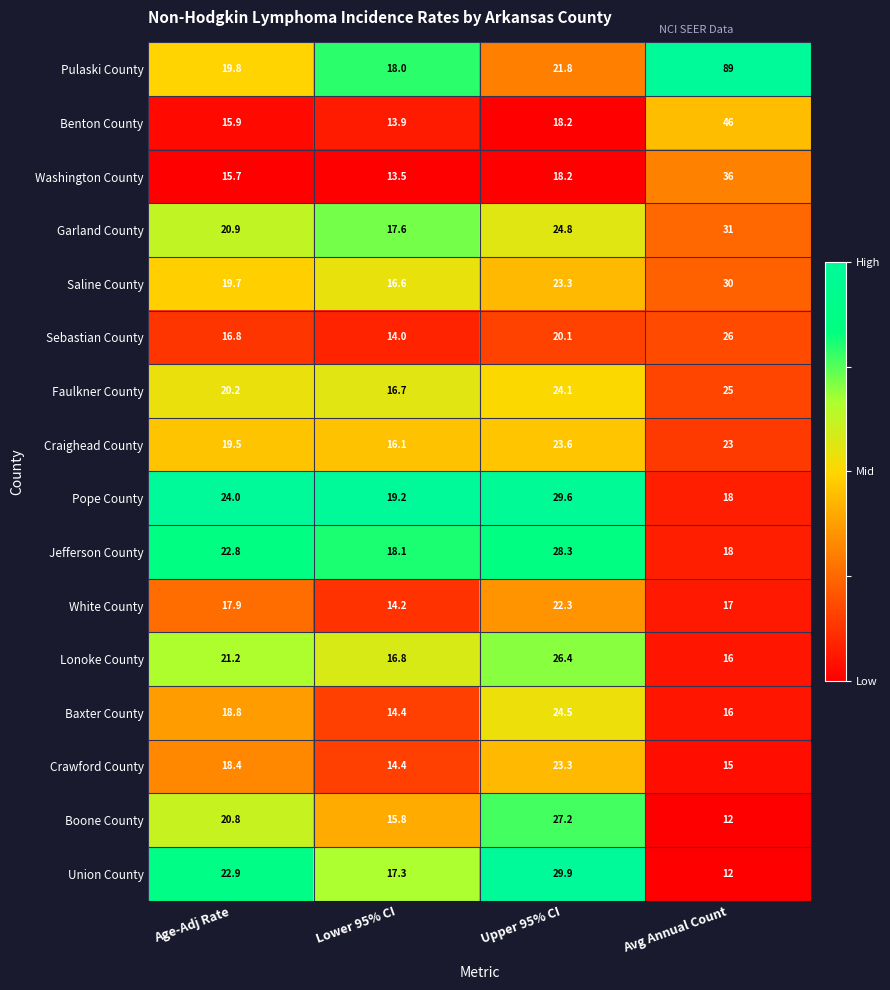

True or false: Washington County has a value of 7.0 at Upper 95% CI.

False